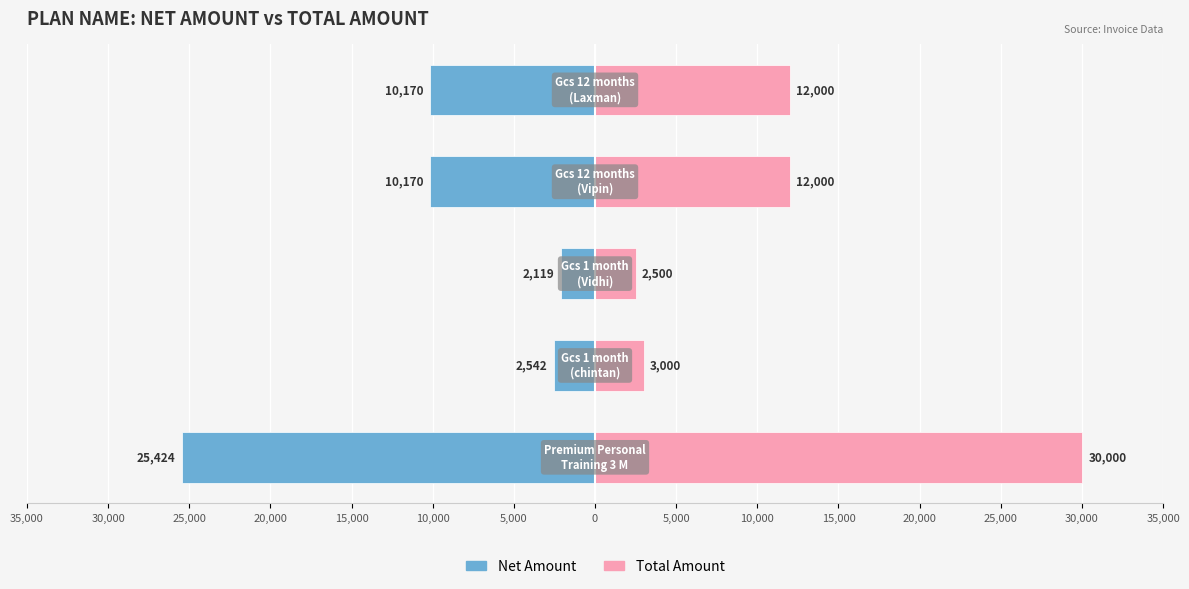

What are all the series names shown in the legend?

Net Amount, Total Amount